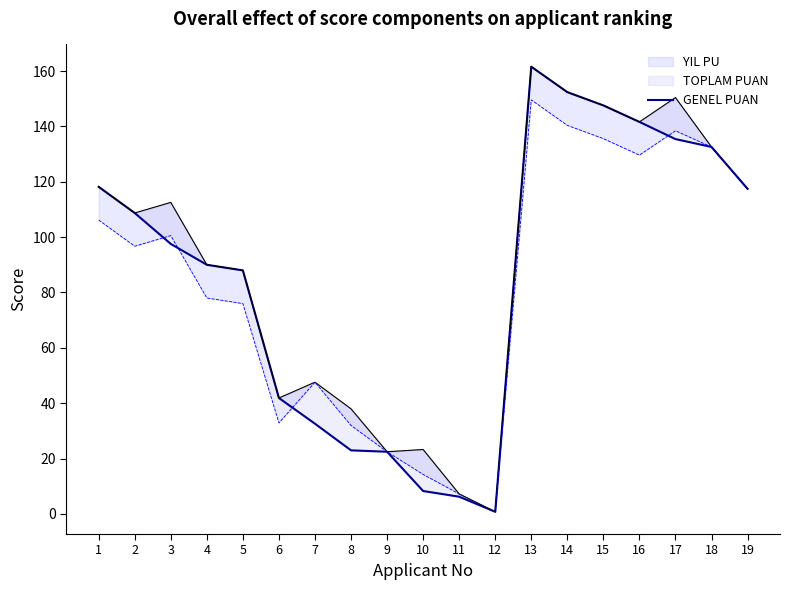

What is the value of the 15th point from the left?

147.6